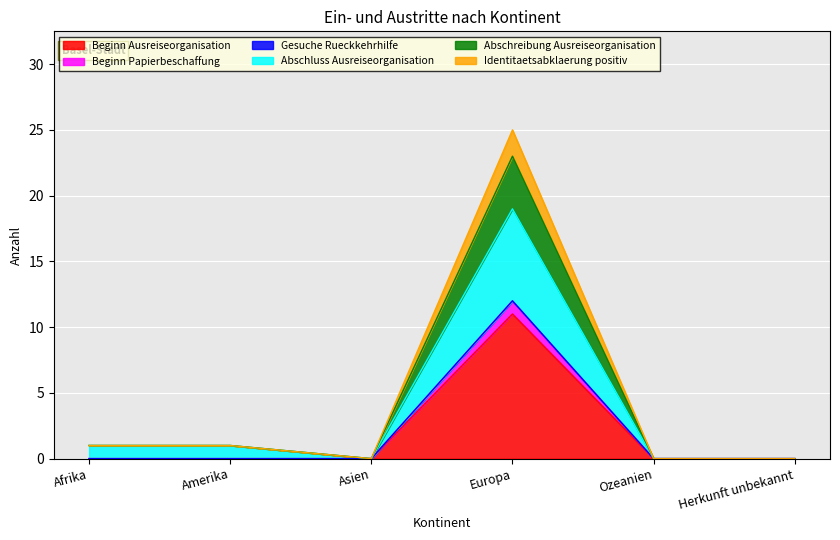

True or false: Abschreibung Ausreiseorganisation and Beginn Papierbeschaffung cross at least once.

False